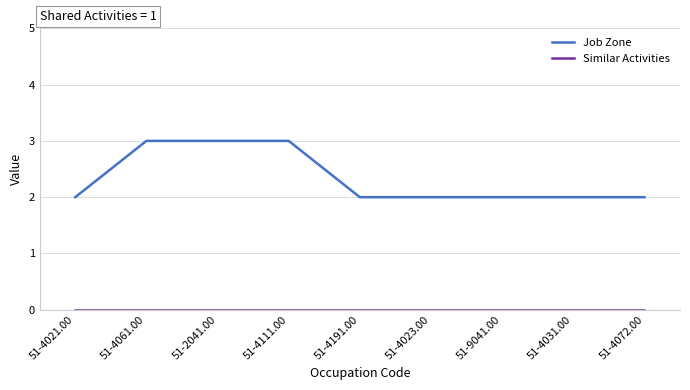

What is the total value across all series at 51-4021.00?

2